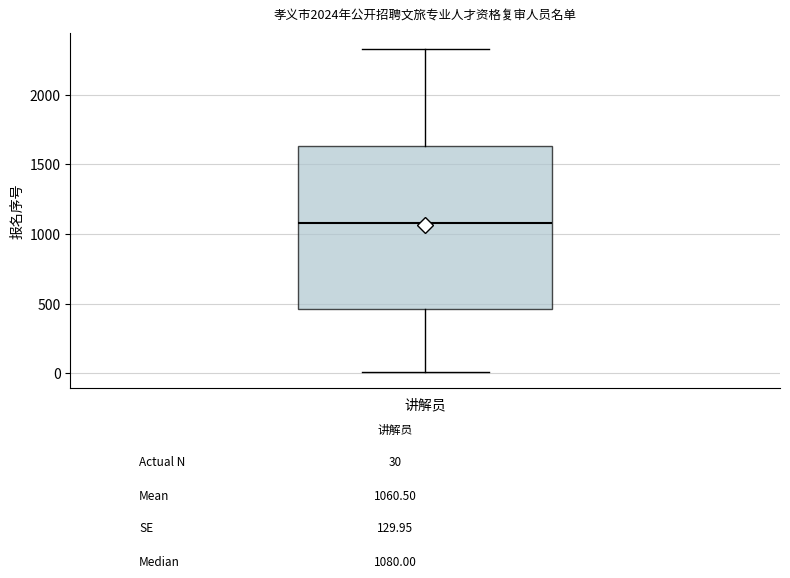

Where does the lower whisker of the box for 讲解员 end on the y-axis? The values are not printed on the chart, so give them approximately, as read against the axis.

0